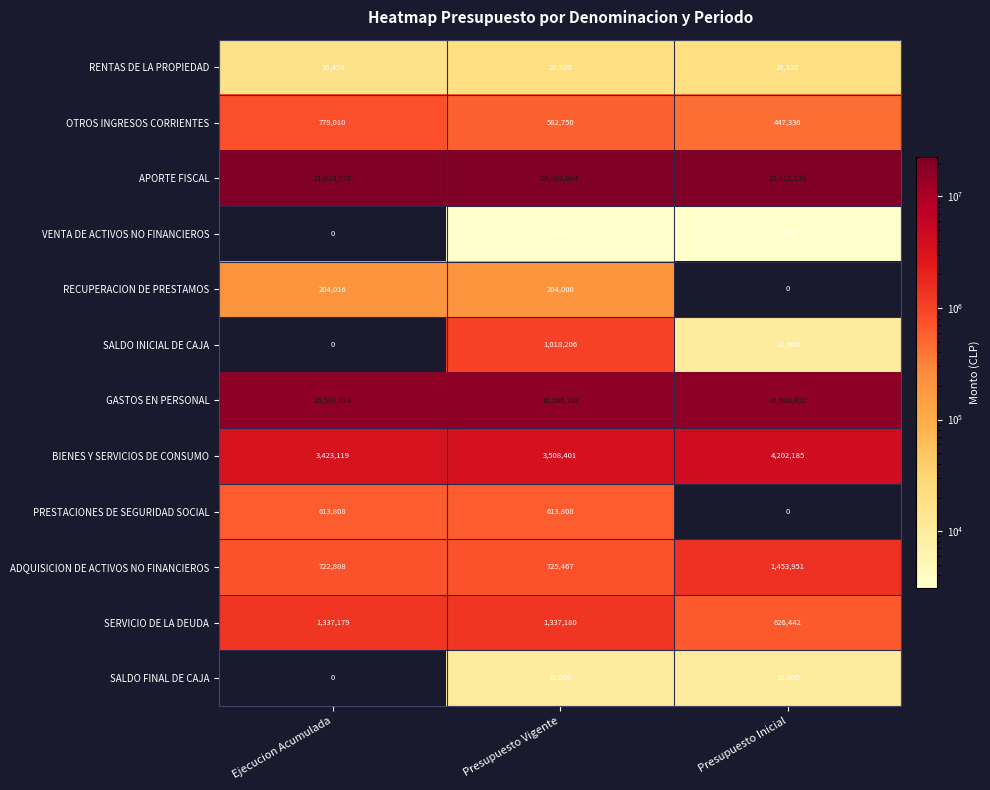

What is the difference between the maximum and minimum values in the SALDO FINAL DE CAJA series?

10000